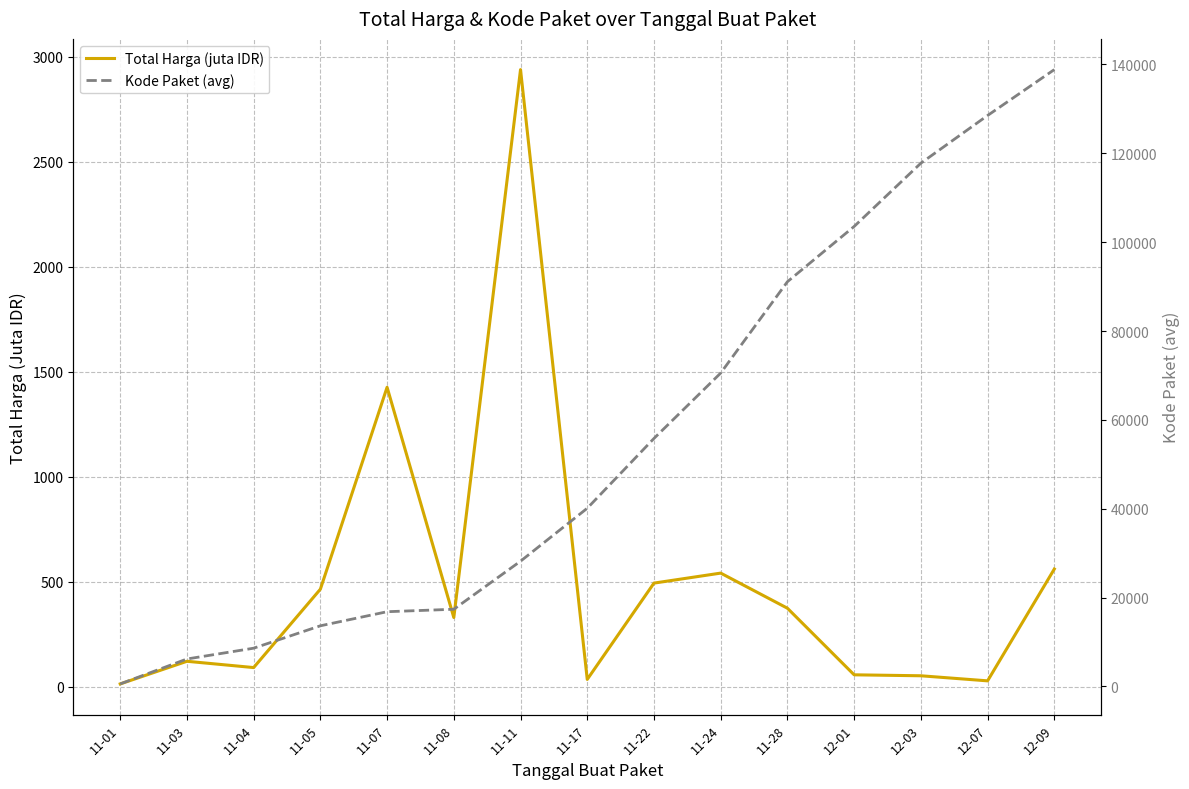

True or false: Kode Paket (avg) and Total Harga (juta IDR) cross at least once.

False